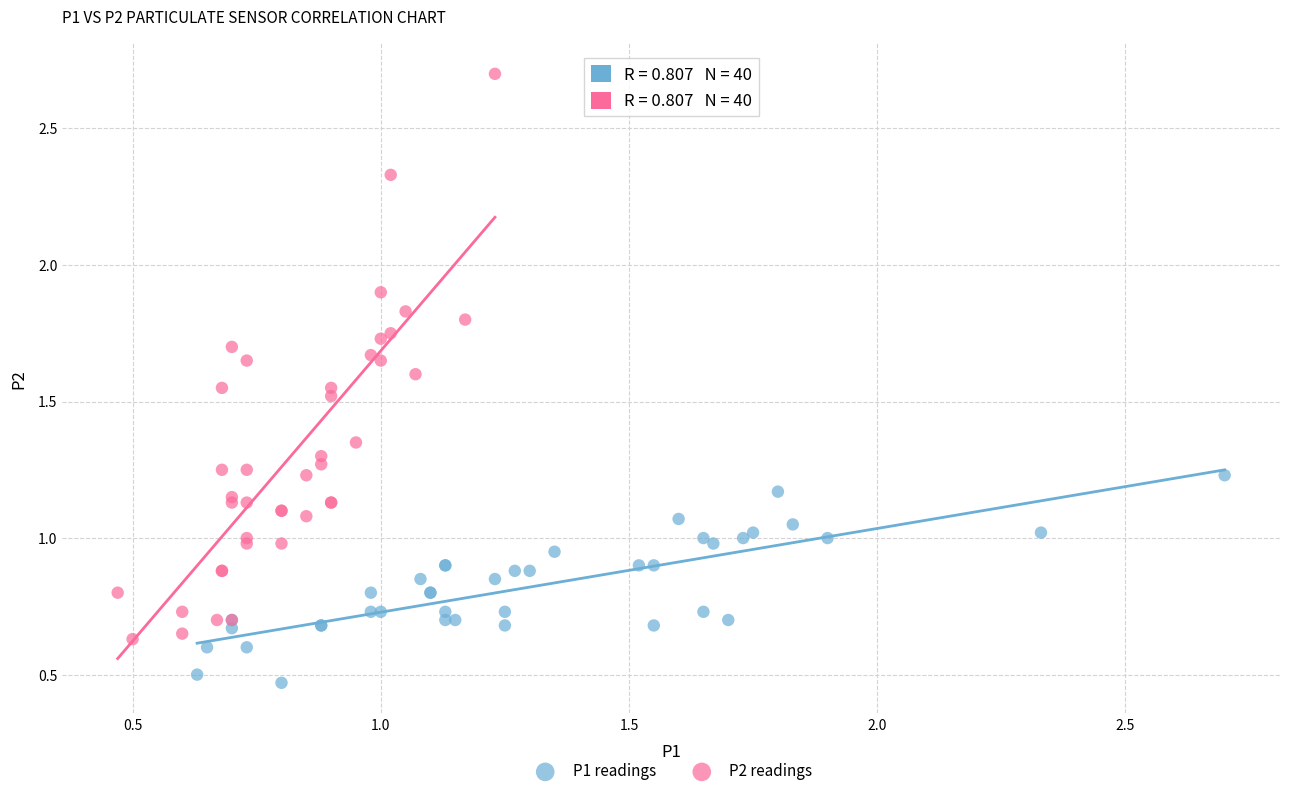

Which series contains the lowest Y value?

P1 readings